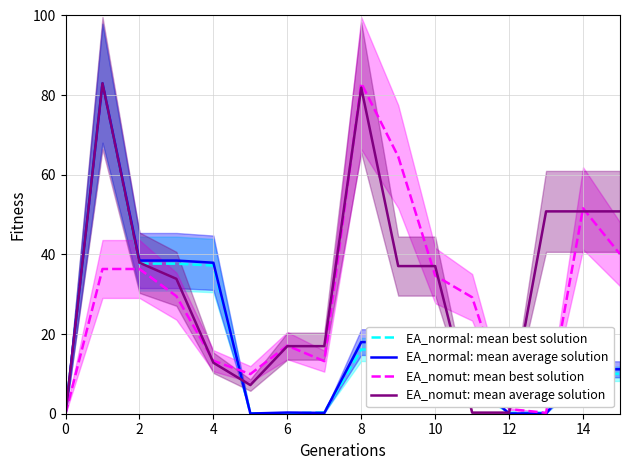

Is the value of EA_normal: mean best solution at 4 greater than the value of EA_normal: mean average solution at 10?

Yes